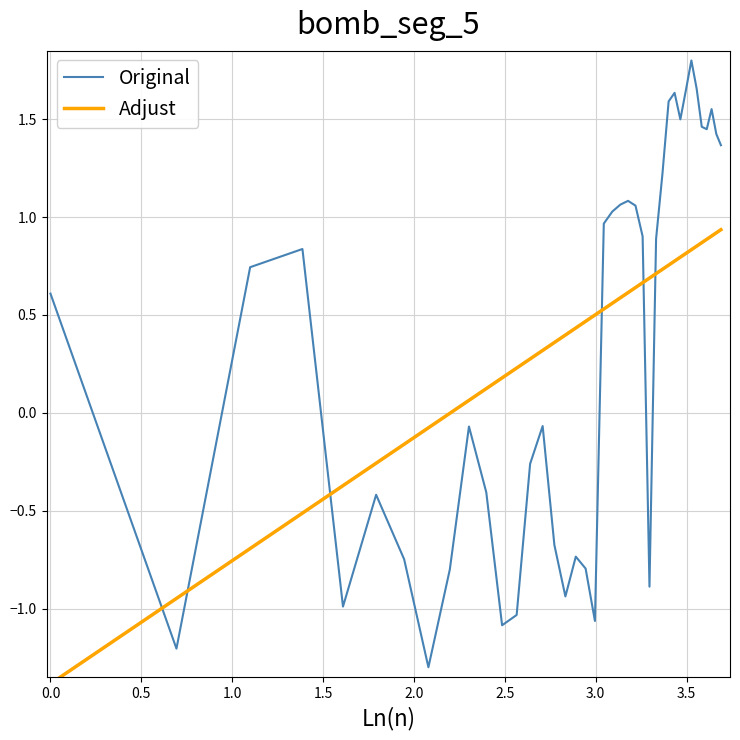

What is the minimum value for Original?

-1.3